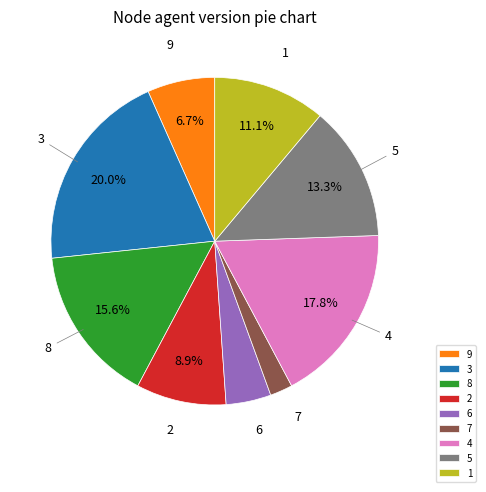

To the nearest percent, what is the difference between the largest and smallest slice percentages?

18%